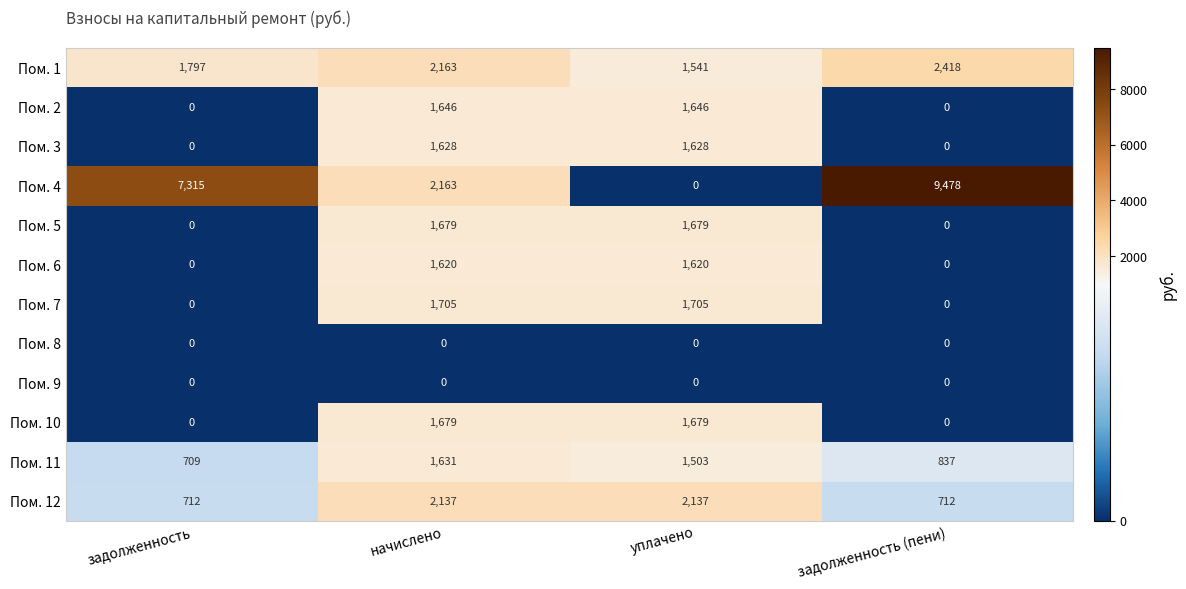

Count the number of data series in this chart.

12